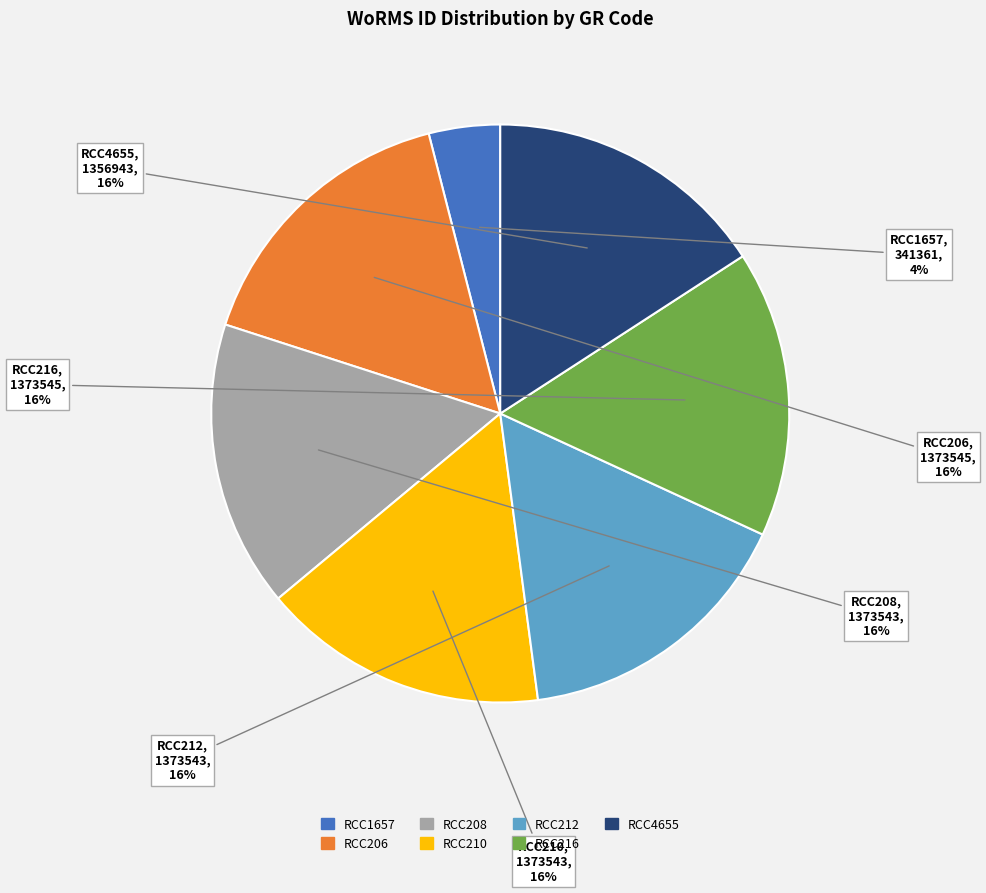

To the nearest percent, what is the average slice percentage?

14%